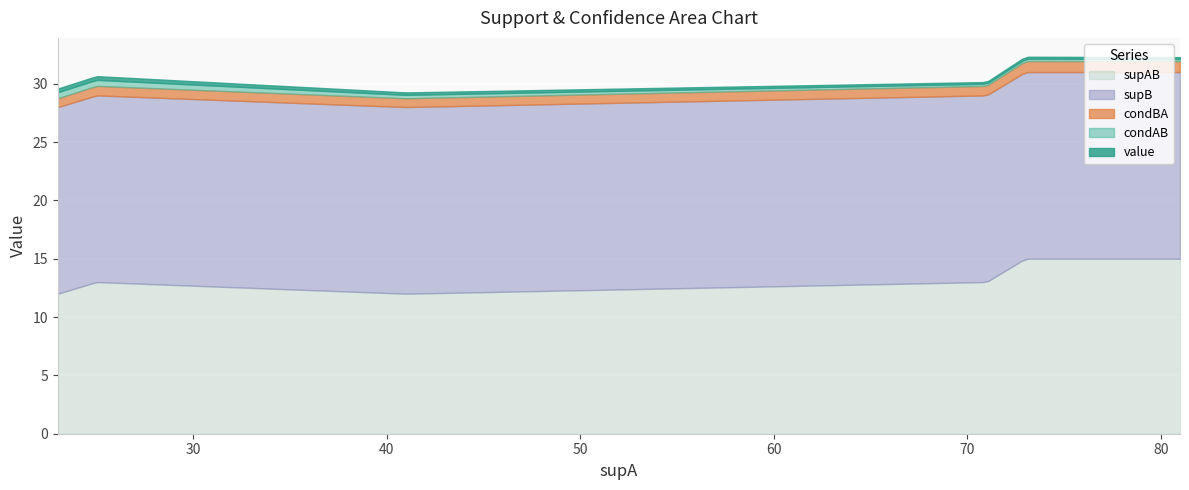

What is the difference between the maximum and minimum values in the condBA series?

0.2